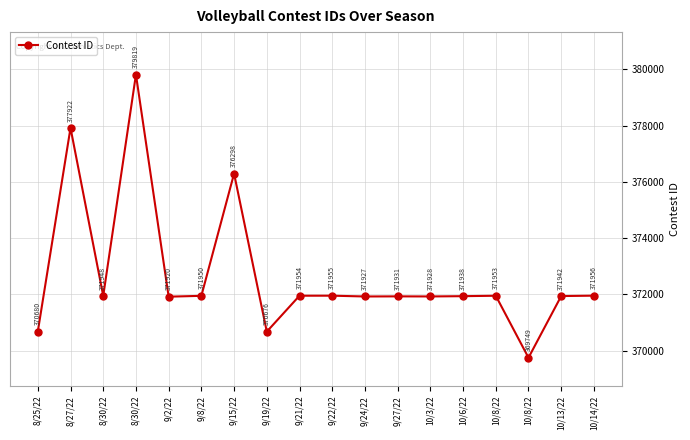

Reading right to left, list all the values displayed in this chart.

371956	371942	369749	371953	371938	371928	371931	371927	371955	371954	370676	376298	371950	371920	379819	371948	377922	370680